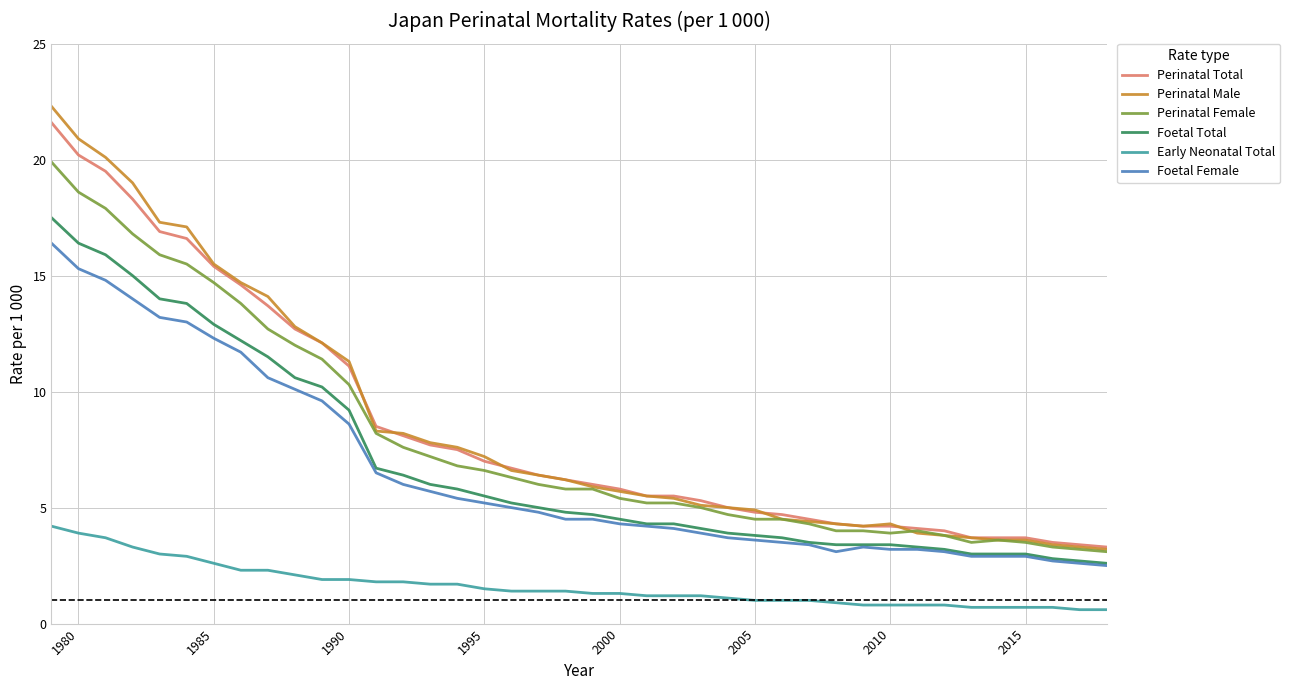

True or false: Foetal Total and Perinatal Total cross at least once.

False